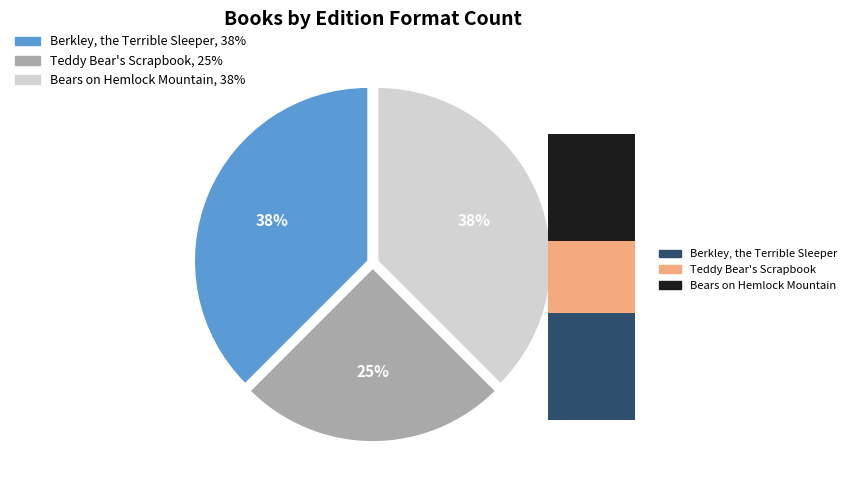

What percentage is NOT represented by Berkley, the Terrible Sleeper?

62.5%